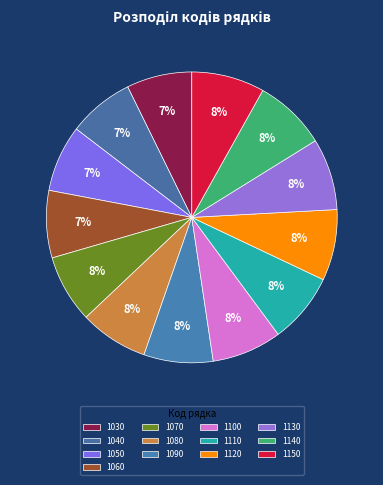

To the nearest percent, what is the average slice percentage?

8%